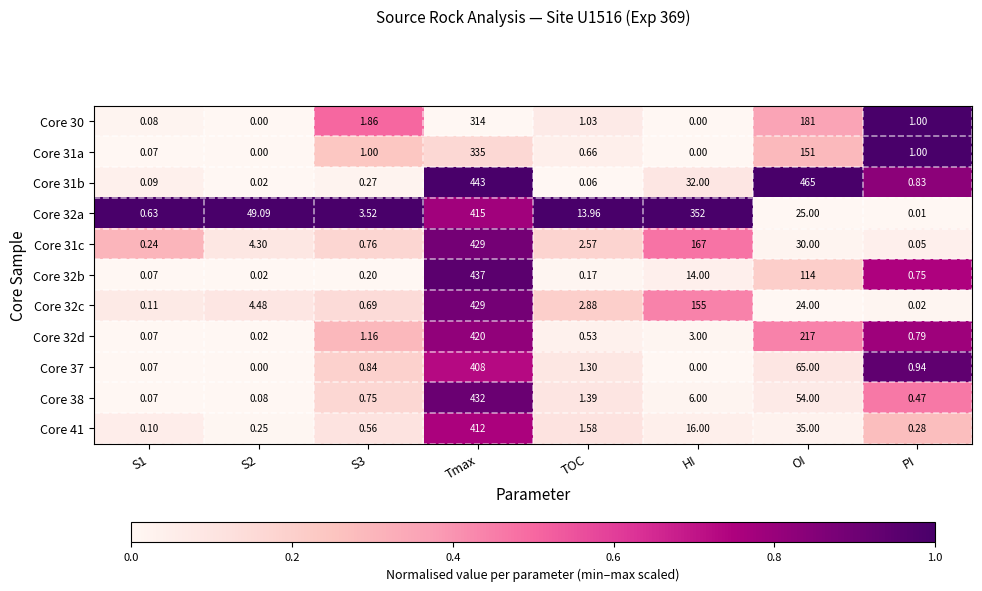

At which label is Core 38 closest to 216?

OI